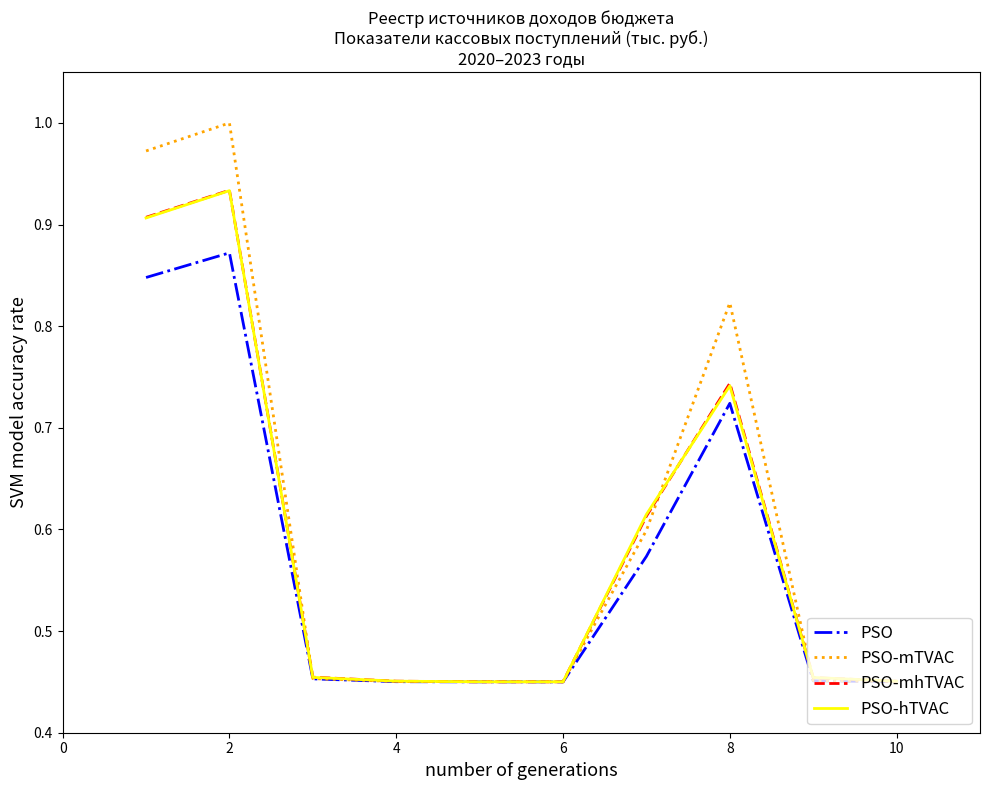

Which series has the largest range (max minus min)?

PSO-mTVAC